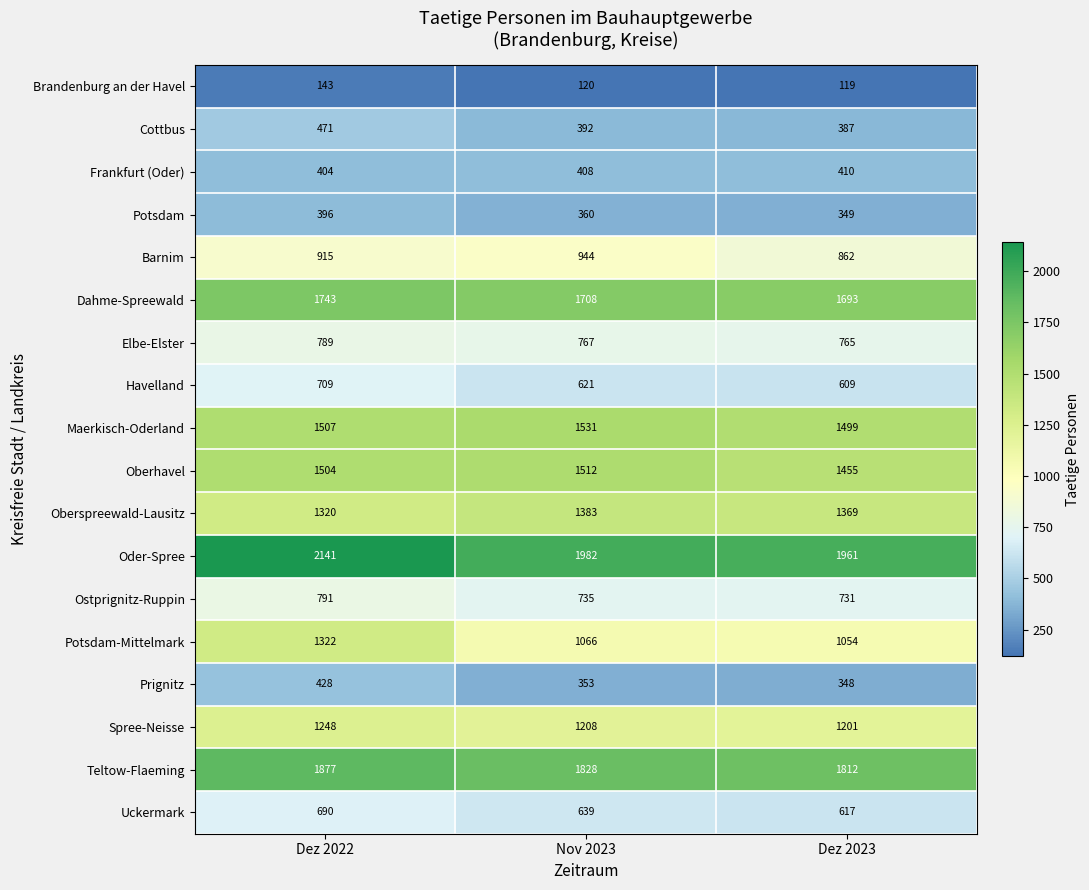

Which series has the largest total across all categories?

Oder-Spree